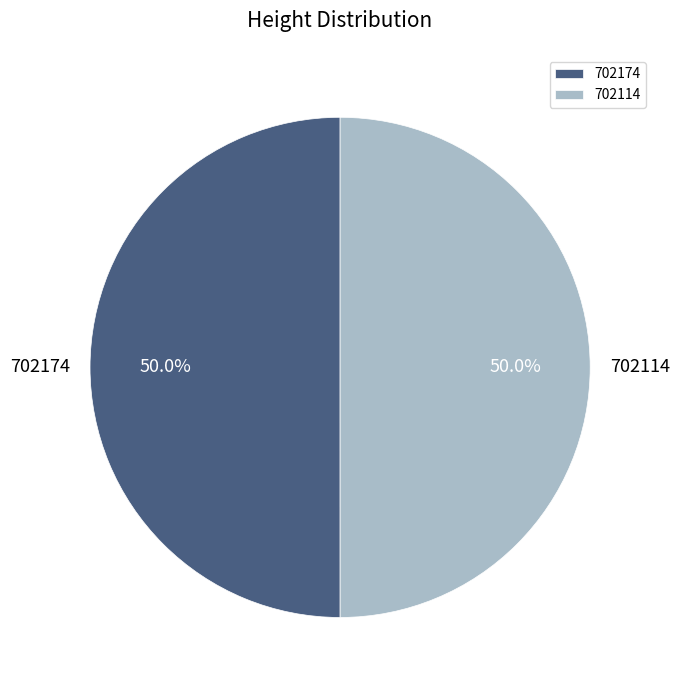

Approximately how many times larger is the value at 702174 compared to 702114?

1.0